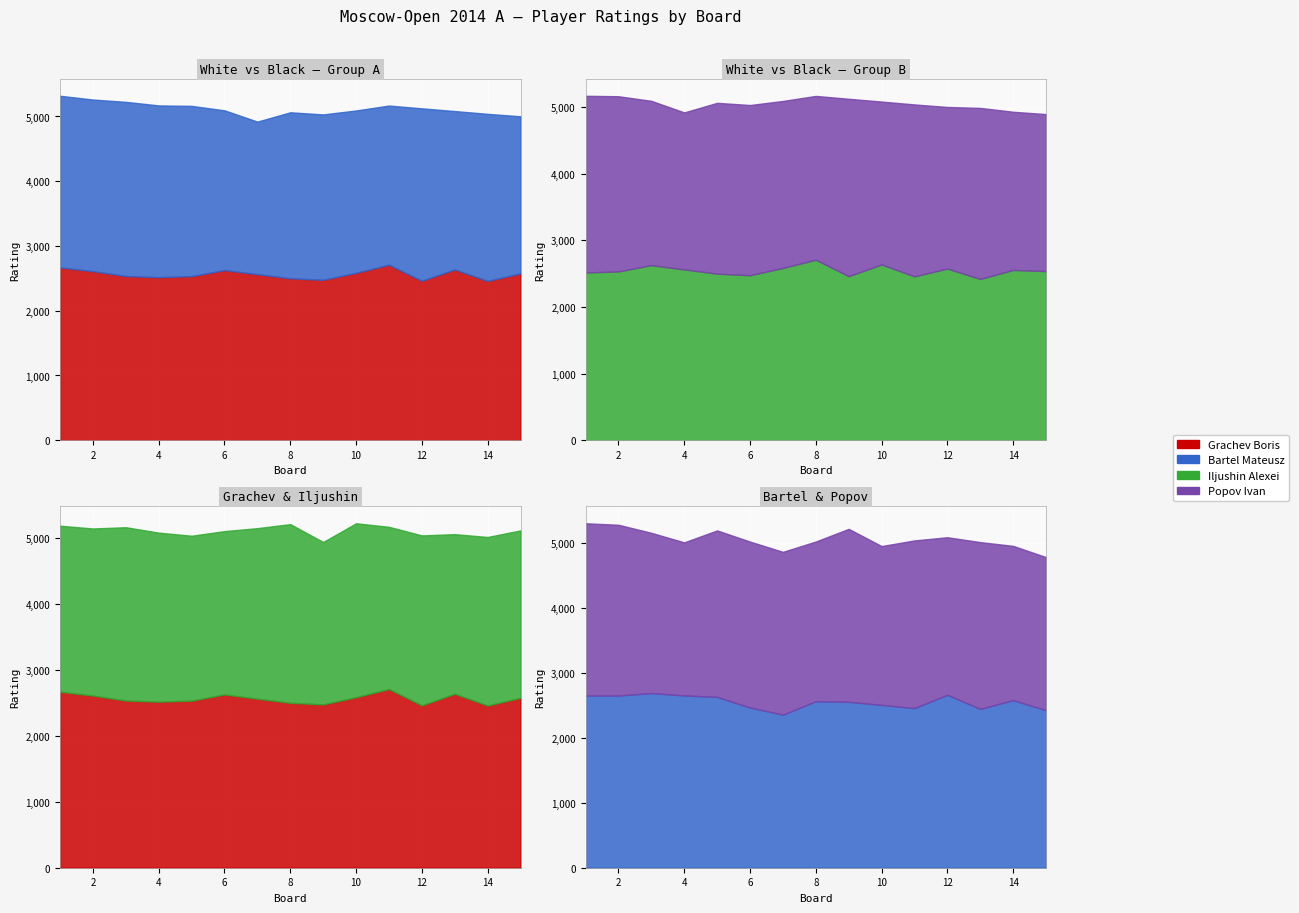

What is the average value of the Popov Ivan series?

2507